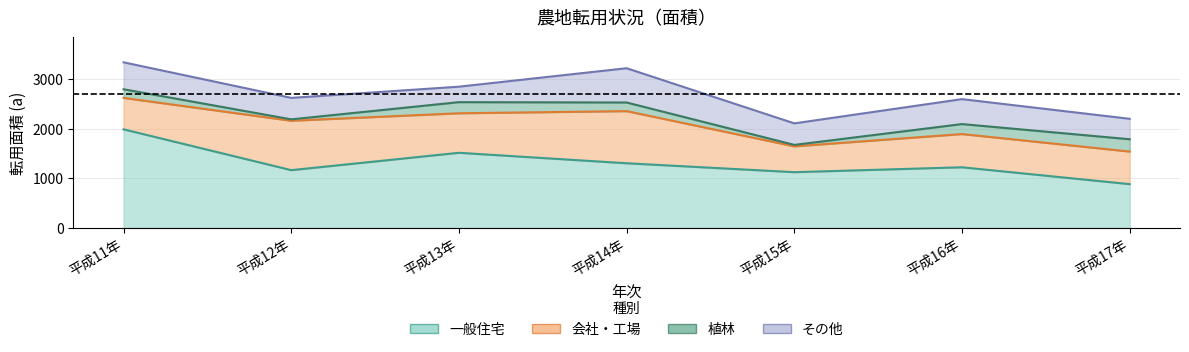

What position from the left is 平成14年?

4